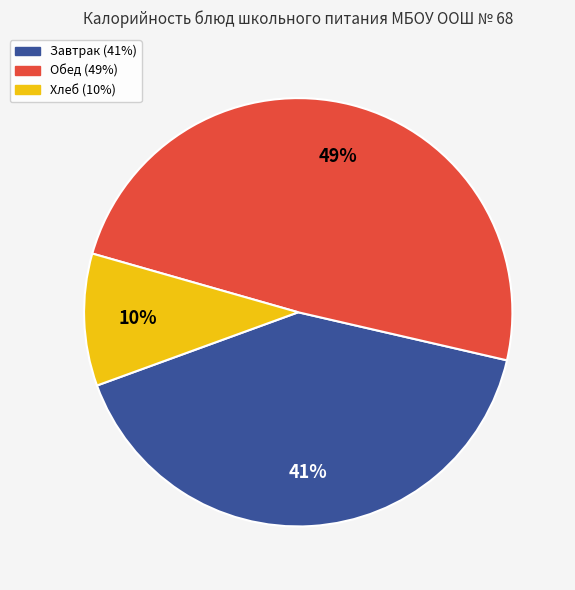

Is there a majority slice in this chart?

No